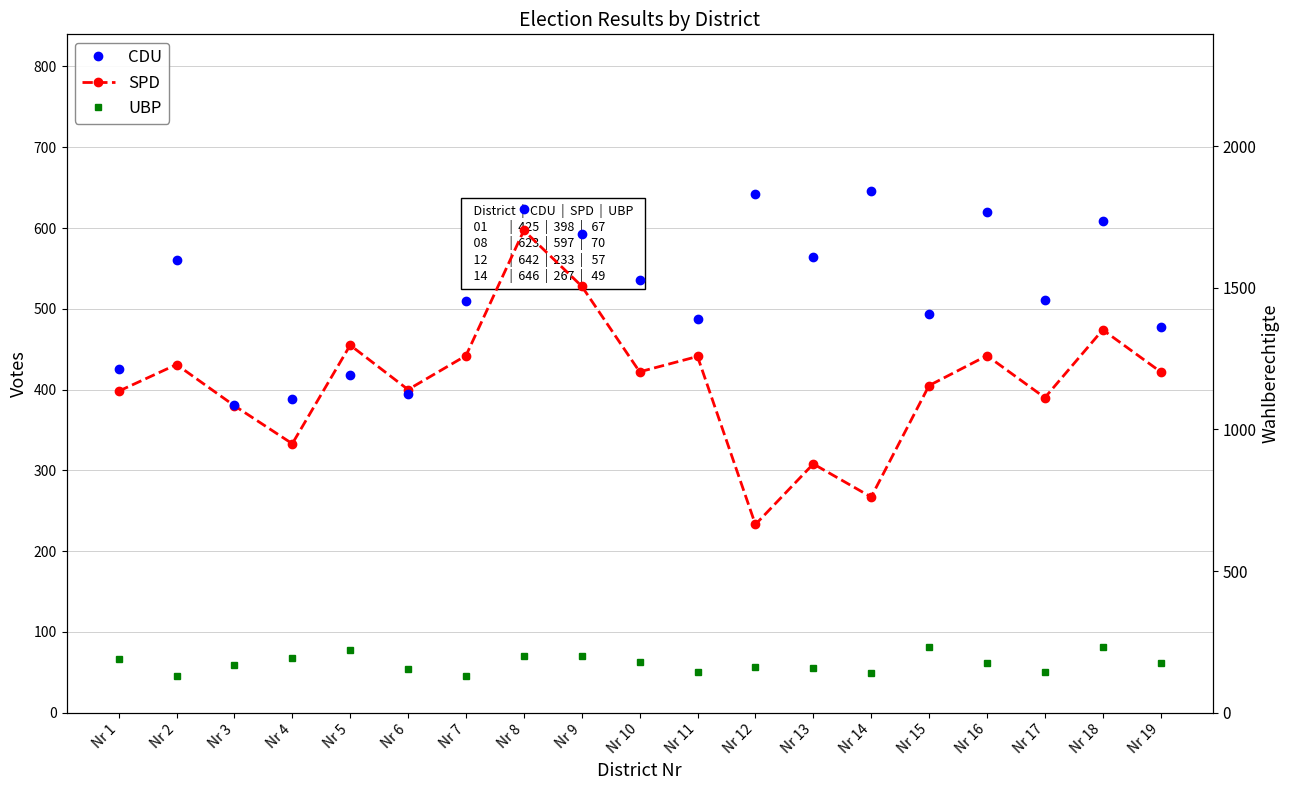

Which series has the largest total across all categories?

CDU